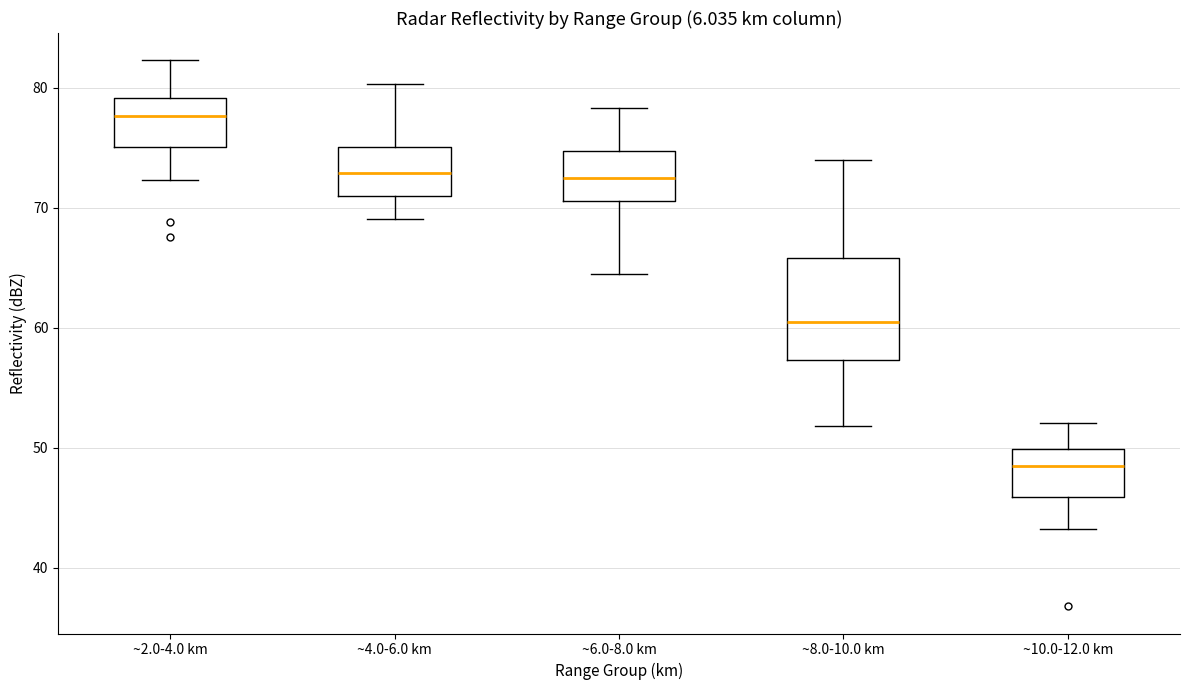

Reading left to right, read every box against the y-axis: the position of its median line, the range the box covers, and the ends of its whiskers. The values are not printed on the chart, so give them approximately, as read against the axis.

~2.0-4.0 km: median 78, box 75 to 79, whiskers 72 to 82
~4.0-6.0 km: median 73, box 71 to 75, whiskers 69 to 80
~6.0-8.0 km: median 73, box 71 to 75, whiskers 65 to 78
~8.0-10.0 km: median 61, box 57 to 66, whiskers 52 to 74
~10.0-12.0 km: median 49, box 46 to 50, whiskers 43 to 52